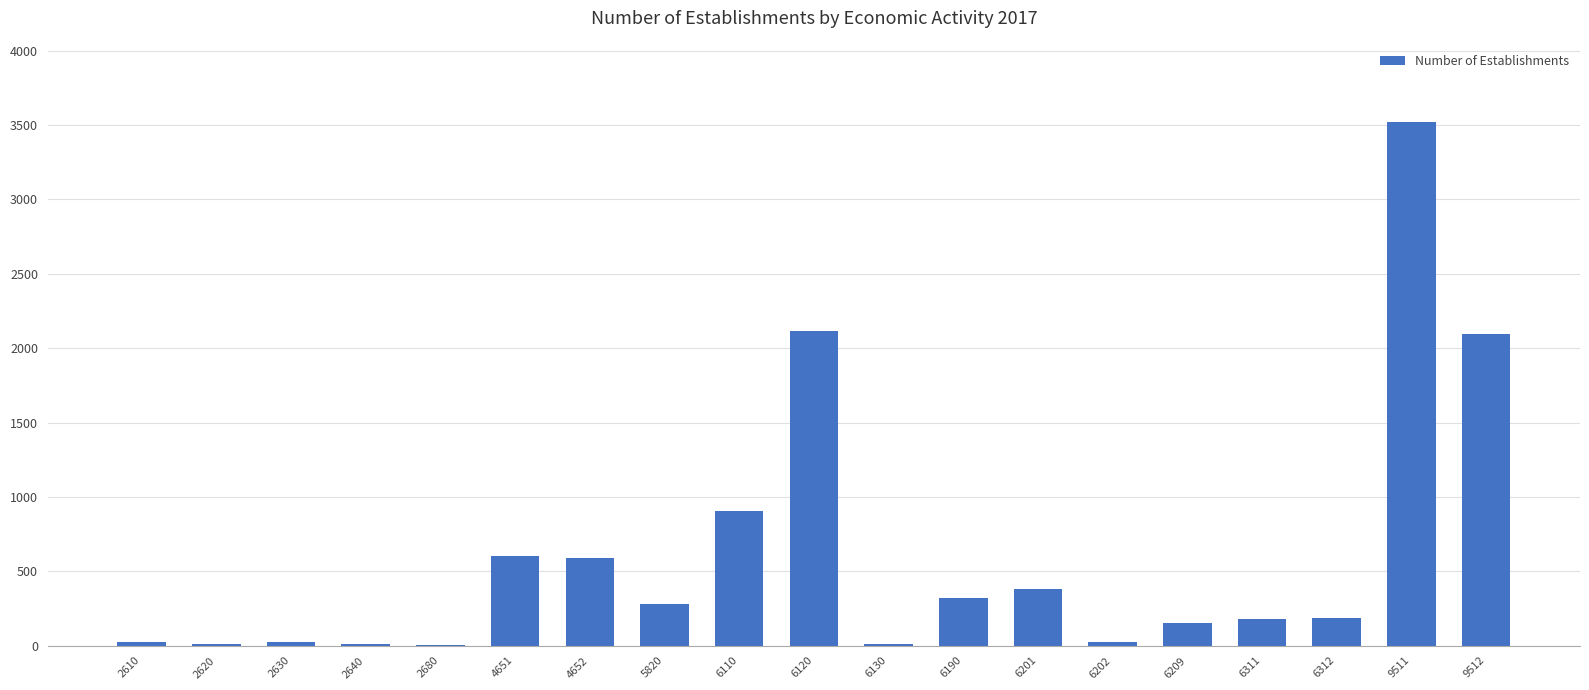

Between 2620 and 4652, which is larger?

4652